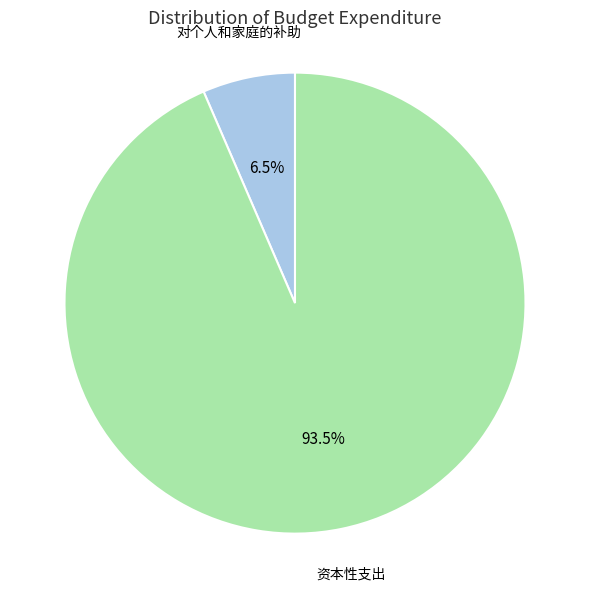

How many slices are in this pie chart?

2